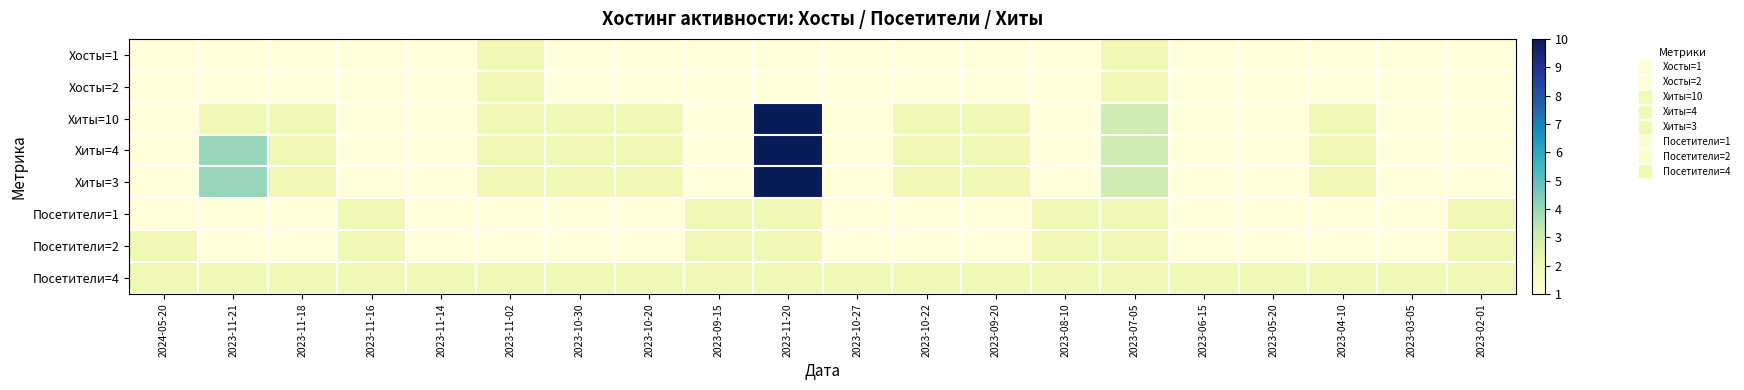

Between 2023-11-18 and 2023-10-27, which series saw the biggest shift?

Хиты=10